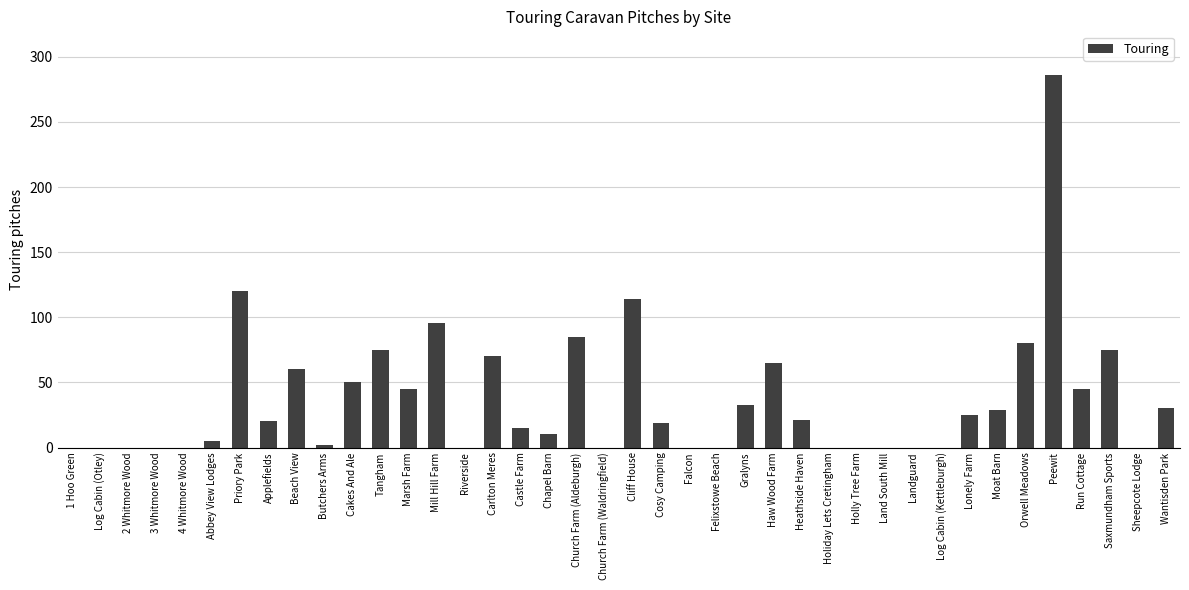

The value at Sheepcote Lodge is 0. True or false?

True